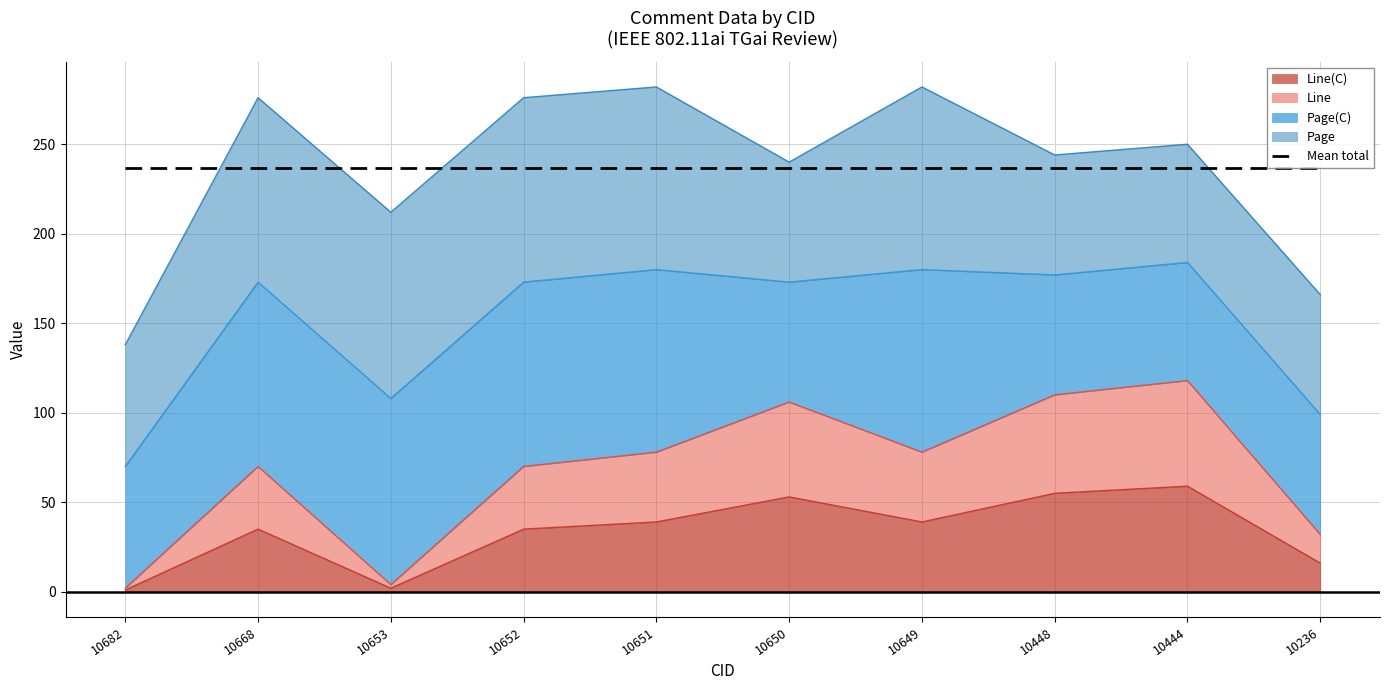

True or false: Line(C) has more than 2 interior local peaks.

True